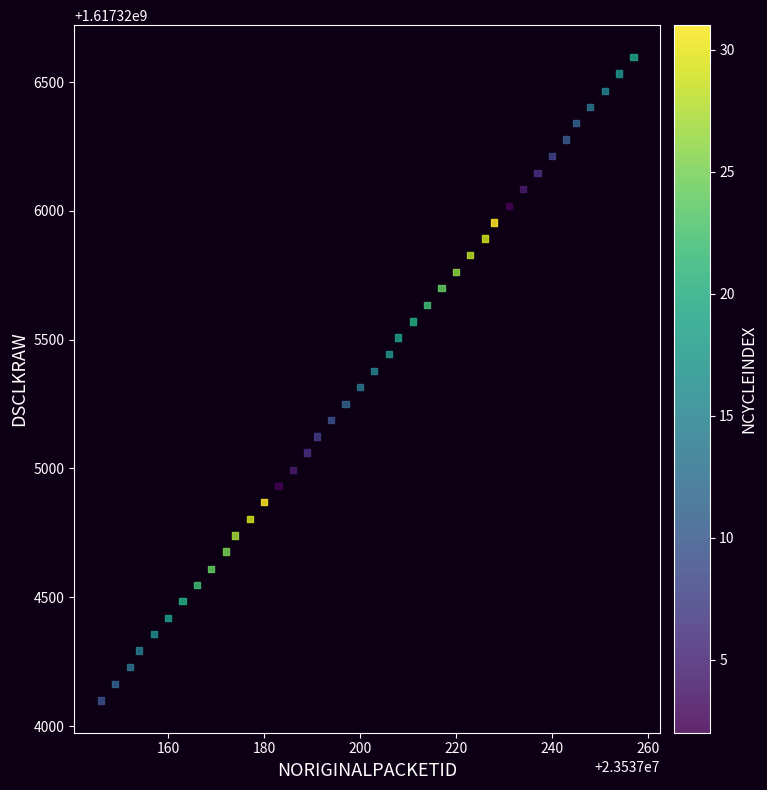

What is the range of X values (max minus min)?

111.0